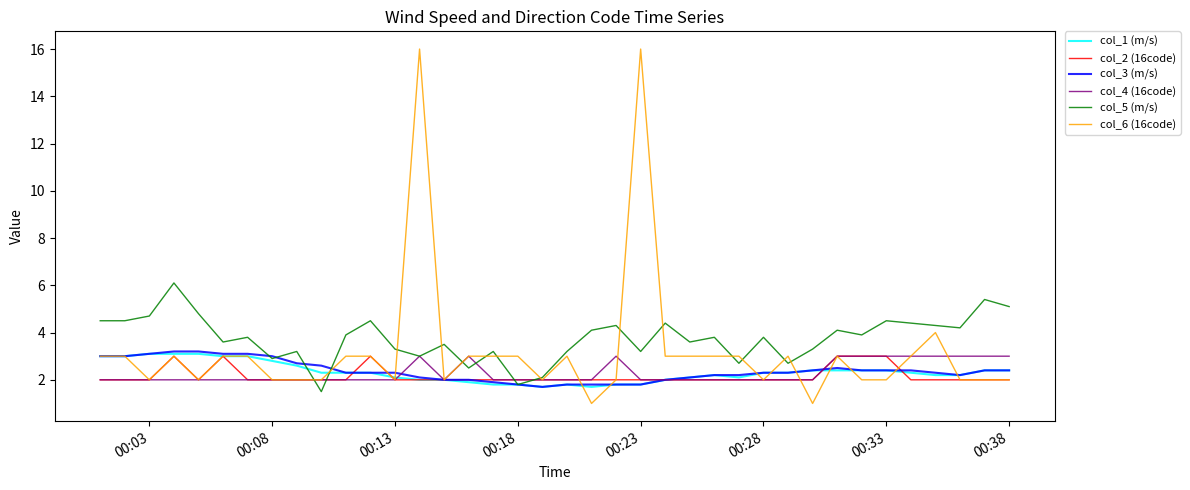

At how many categories does at least one series exceed 14?

2